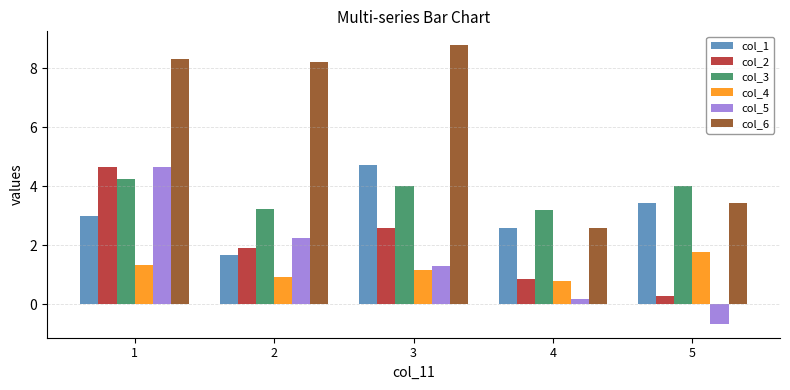

Is it true that col_2 equals 3.9 at 3?

False